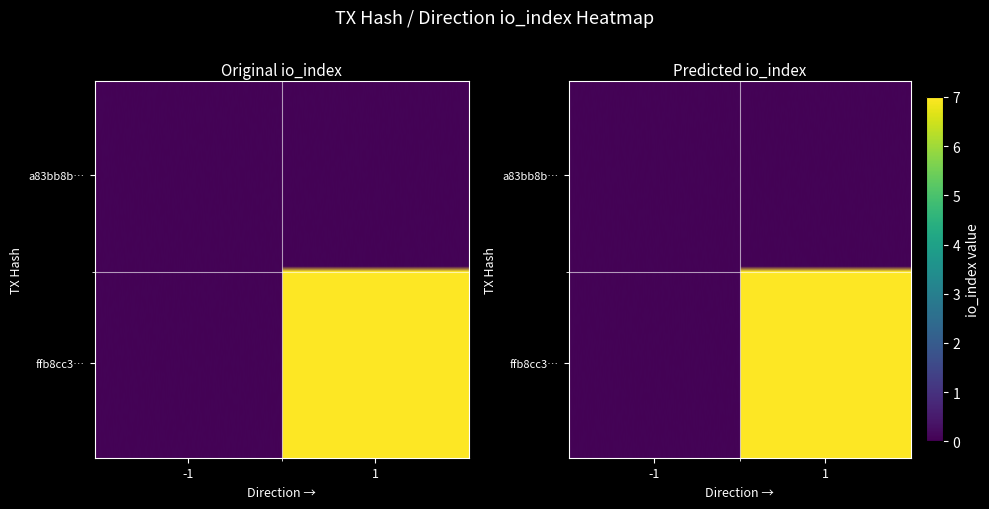

Is it true that ffb8cc3126c5c25b0d7b5f39745e29007307c14 equals 0 at direction?

False